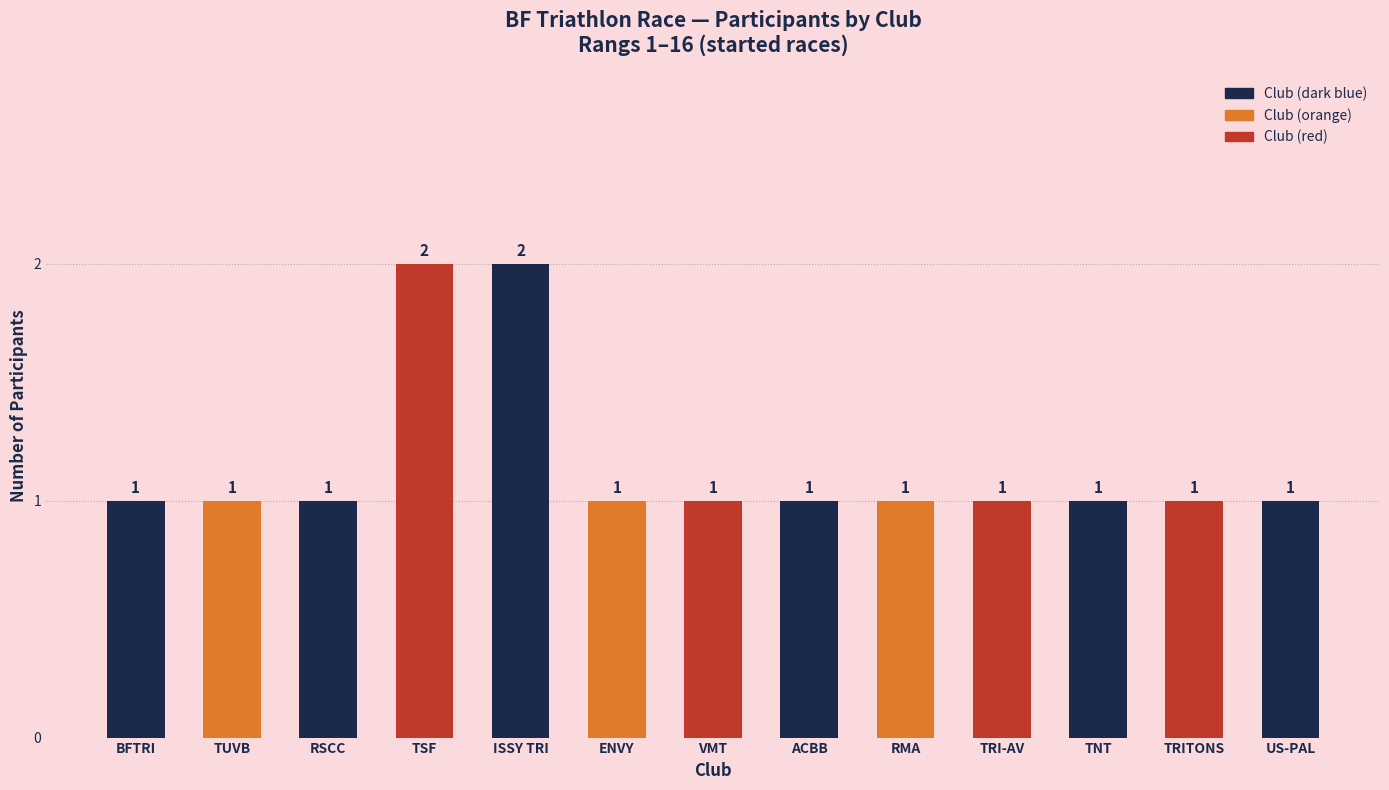

What is the change in value from ISSY TRI to VMT?

-1